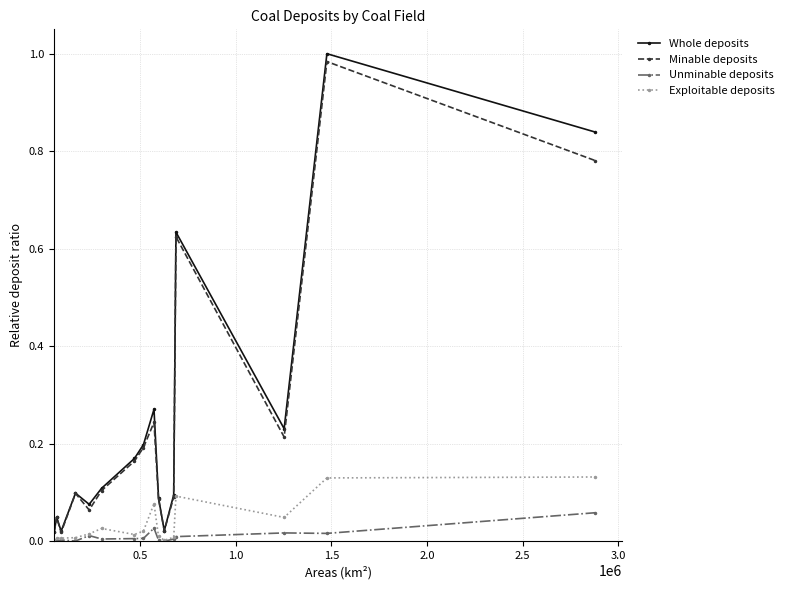

True or false: Unminable deposits has more than 2 points higher than both neighbors.

True